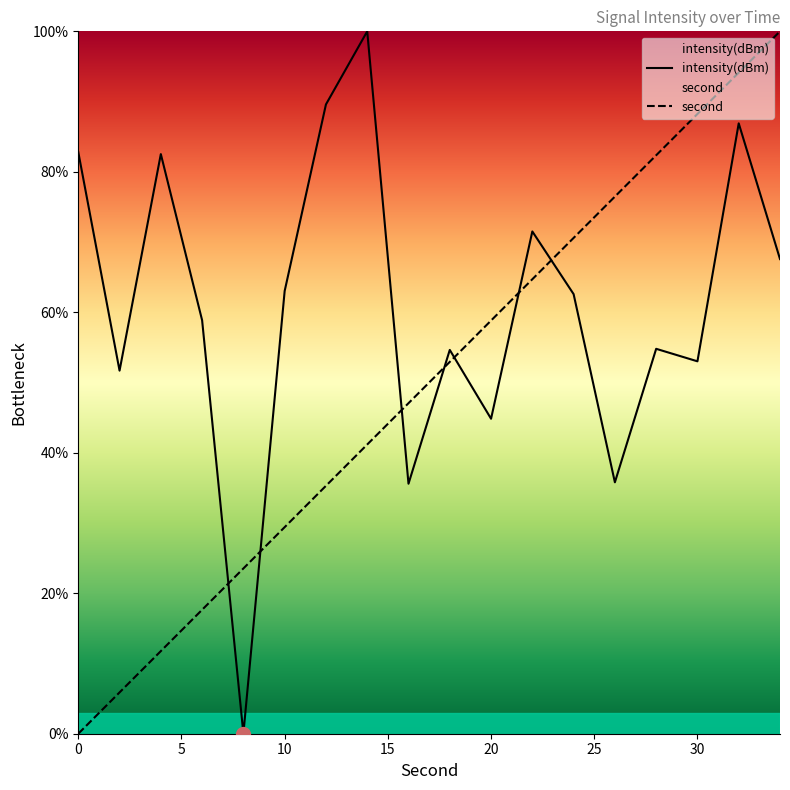

Rank the categories by second value from lowest to highest.

0, 2, 4, 6, 8, 10, 12, 14, 16, 18, 20, 22, 24, 26, 28, 30, 32, 34